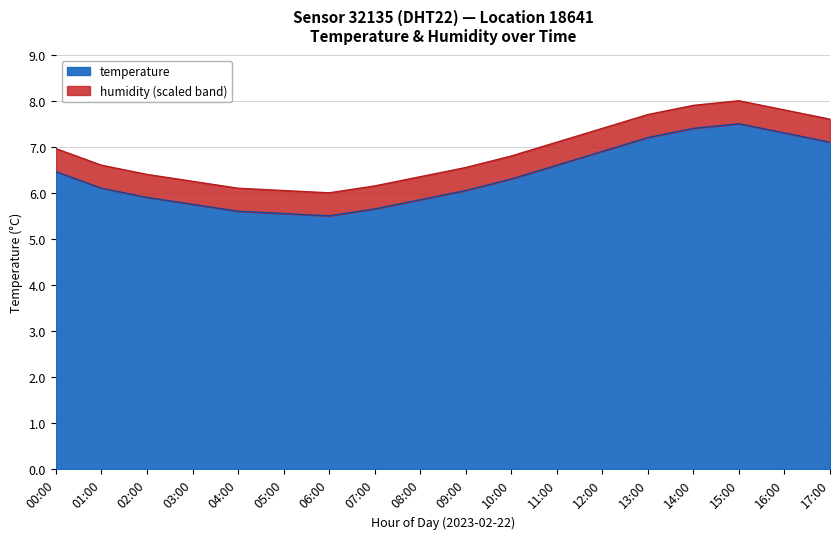

How many lines are shown in the chart?

2